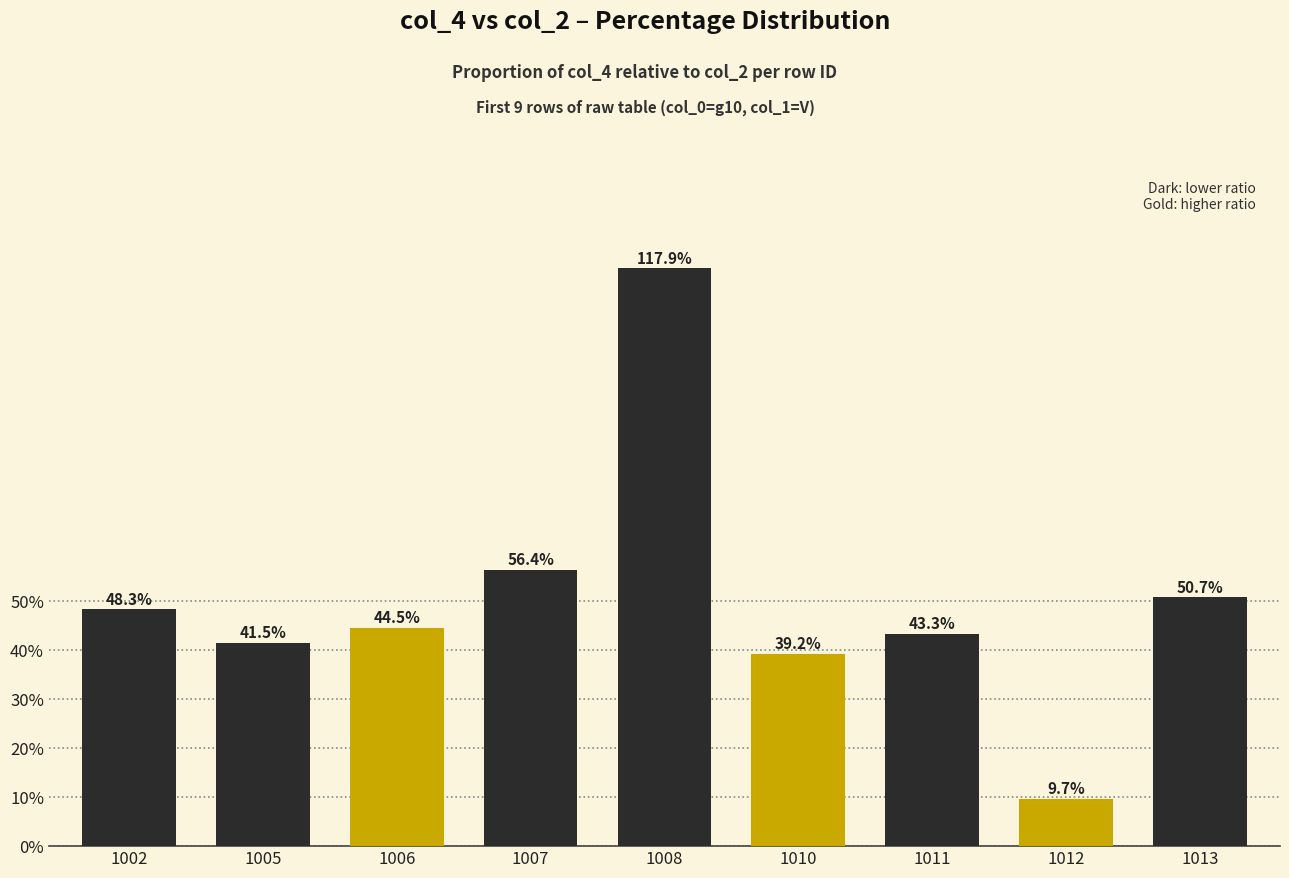

What is the difference between the maximum and minimum values?

108.2